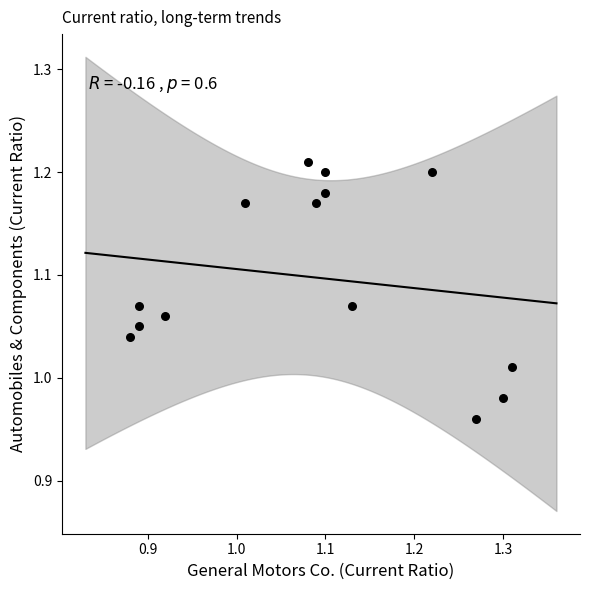

What is the range of X values (max minus min)?

0.4